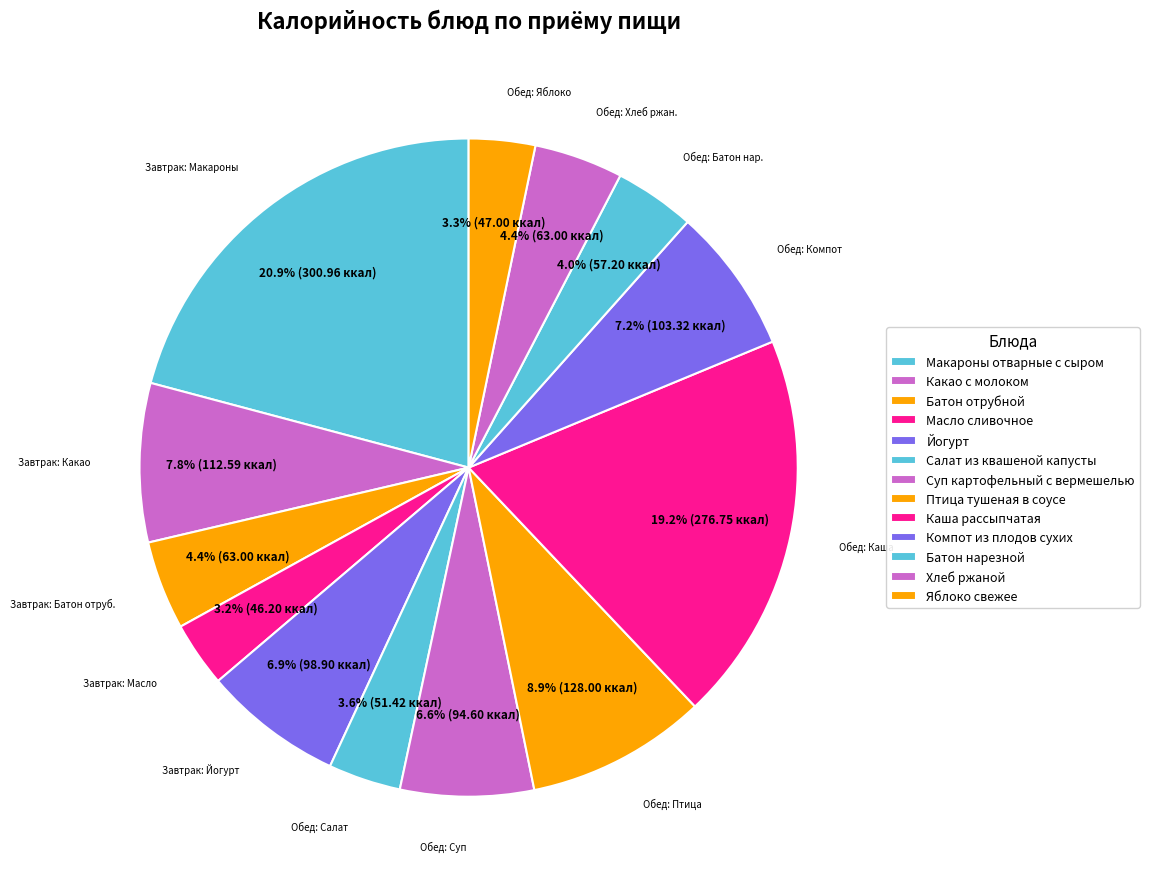

What is the total percentage of Суп картофельный с вермешелью and Масло сливочное?

9.8%